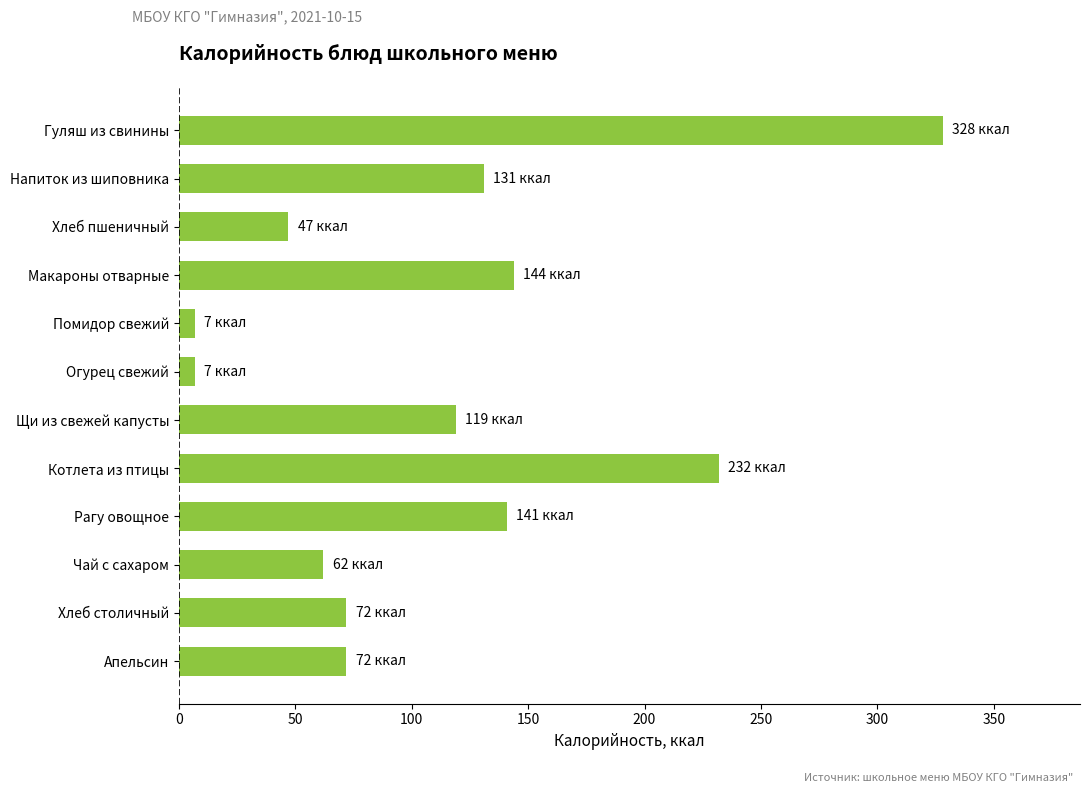

What is the label of the 5th bar from the bottom?

Котлета из птицы